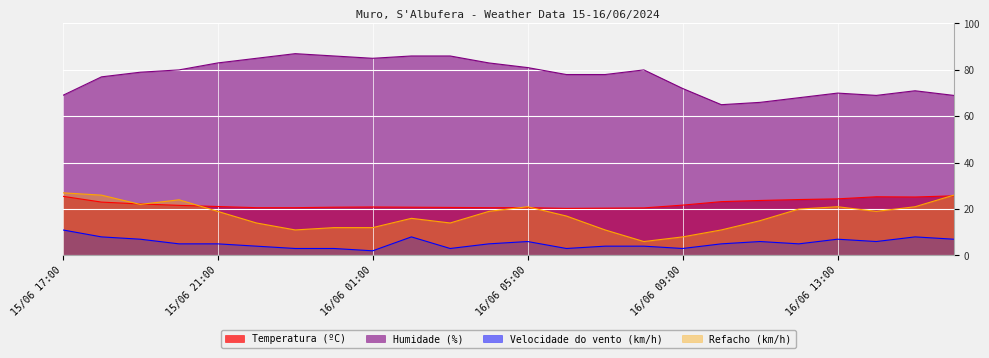

How many interior local valleys does the Refacho (km/h) series have?

5